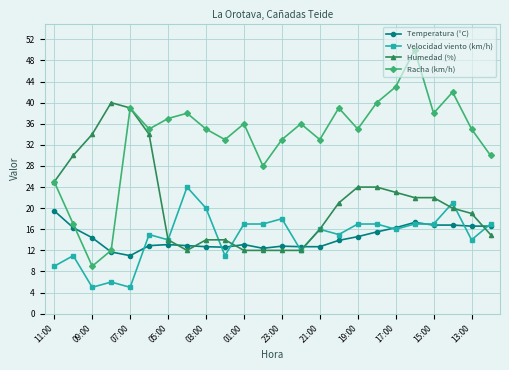

What is the minimum value shown in the chart?

5.0